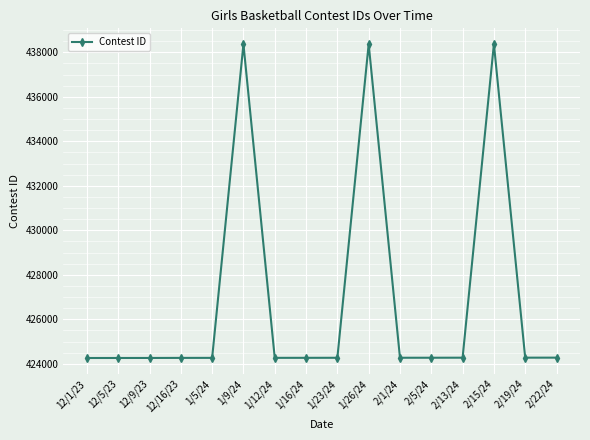

How many lines are shown in the chart?

1